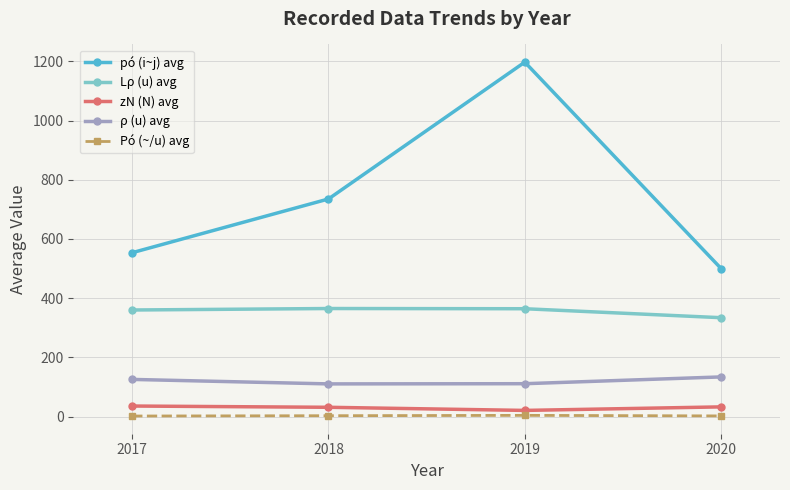

True or false: Lρ (u) avg and Pó (~/u) avg cross at least once.

False